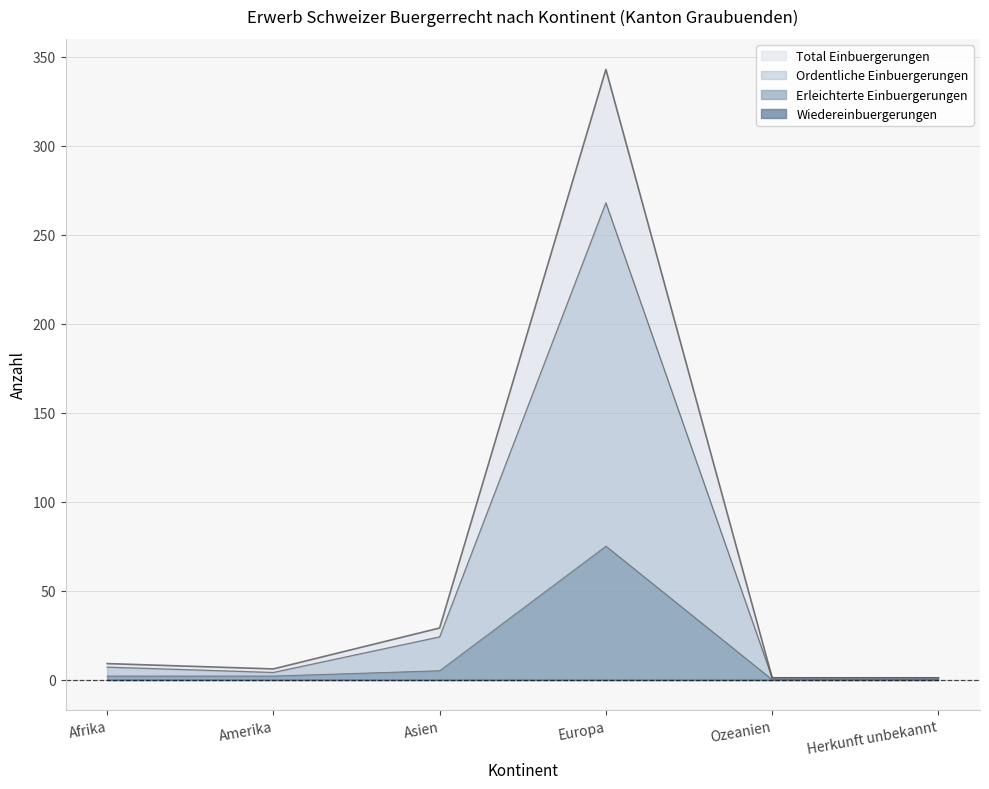

What is the spread (max minus min) of values at Europa?

343